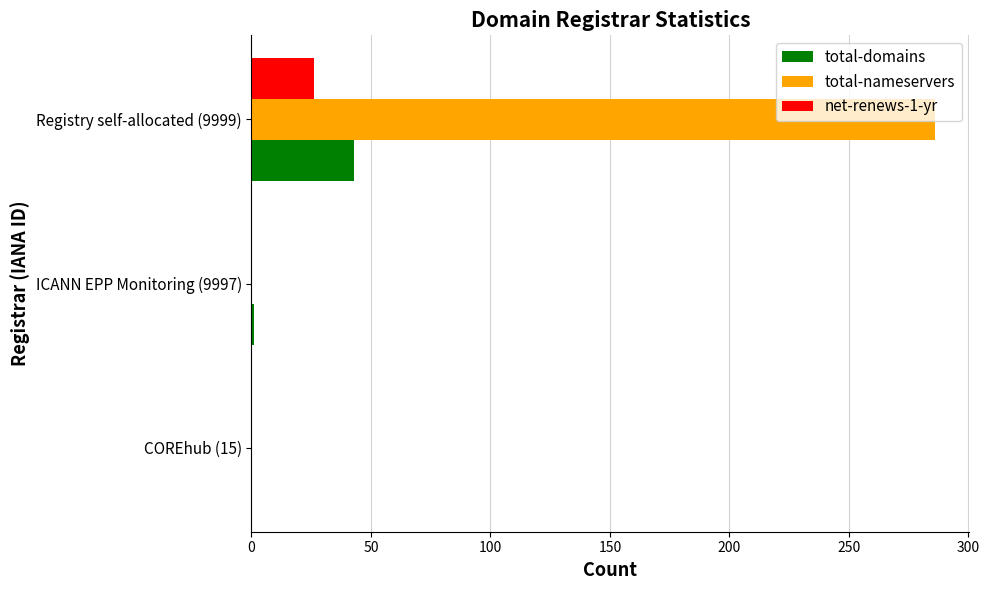

Is it true that total-domains equals 43 at Registry self-allocated (9999)?

True